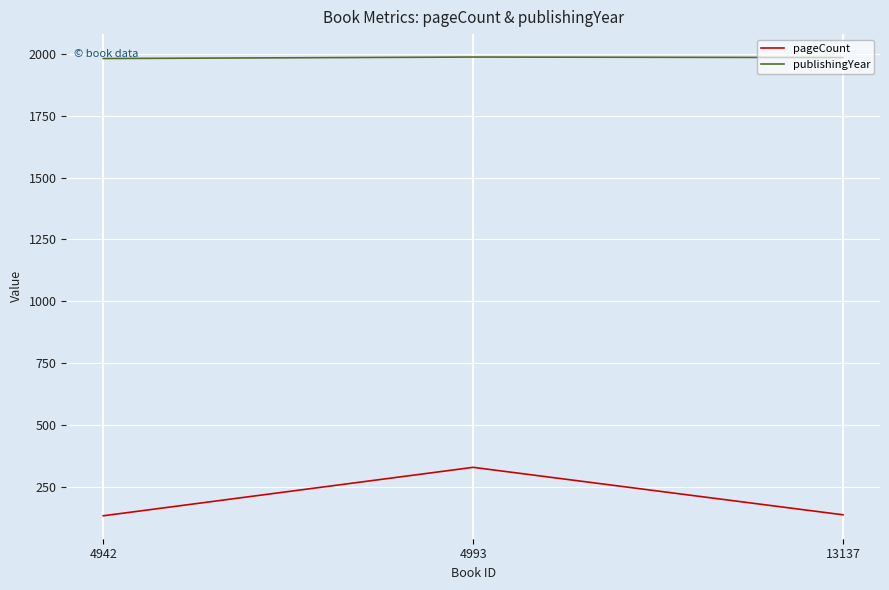

Rank the series at 4942 from lowest to highest value.

pageCount, publishingYear